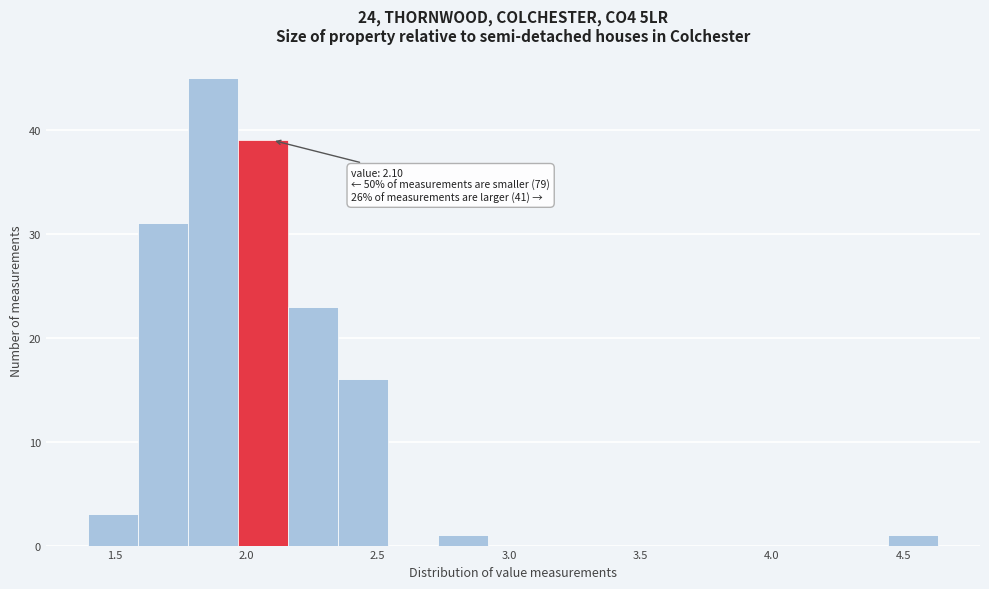

Around what value on the x-axis is the tallest bar? Give the approximate position of its centre, as read against the axis.

1.90